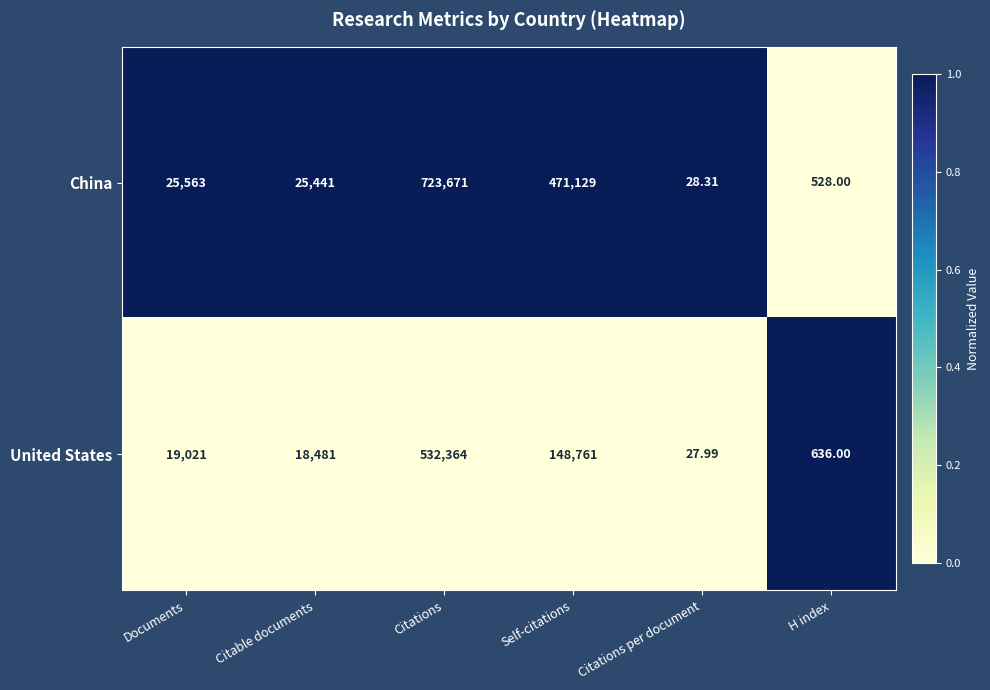

At which category does the chart reach its peak across all series?

Citations